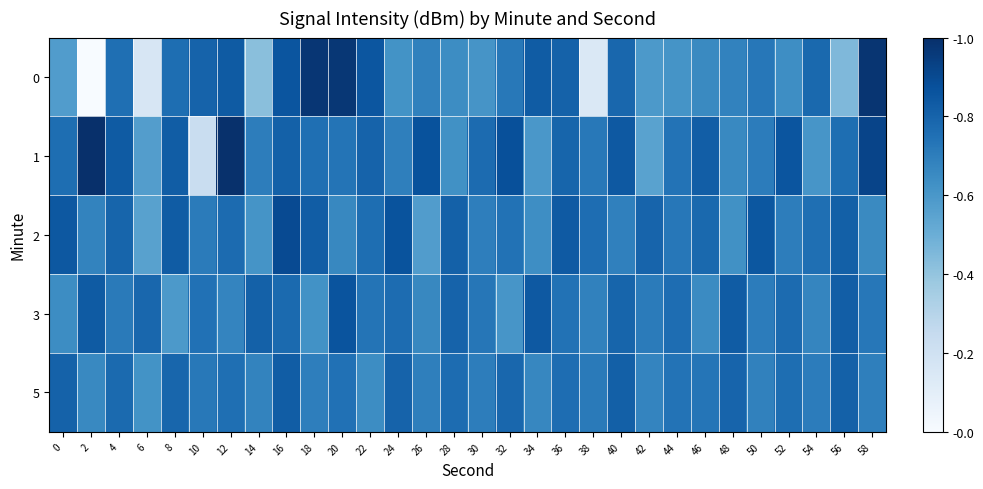

Which category has the highest value across all series?

2